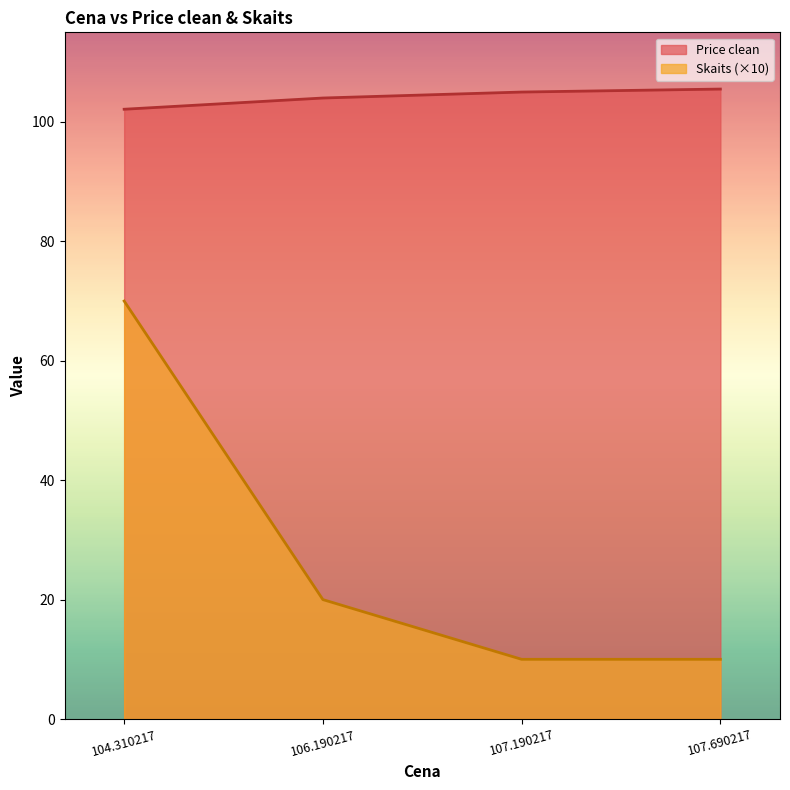

True or false: Price clean and Skaits intersect in this chart.

False